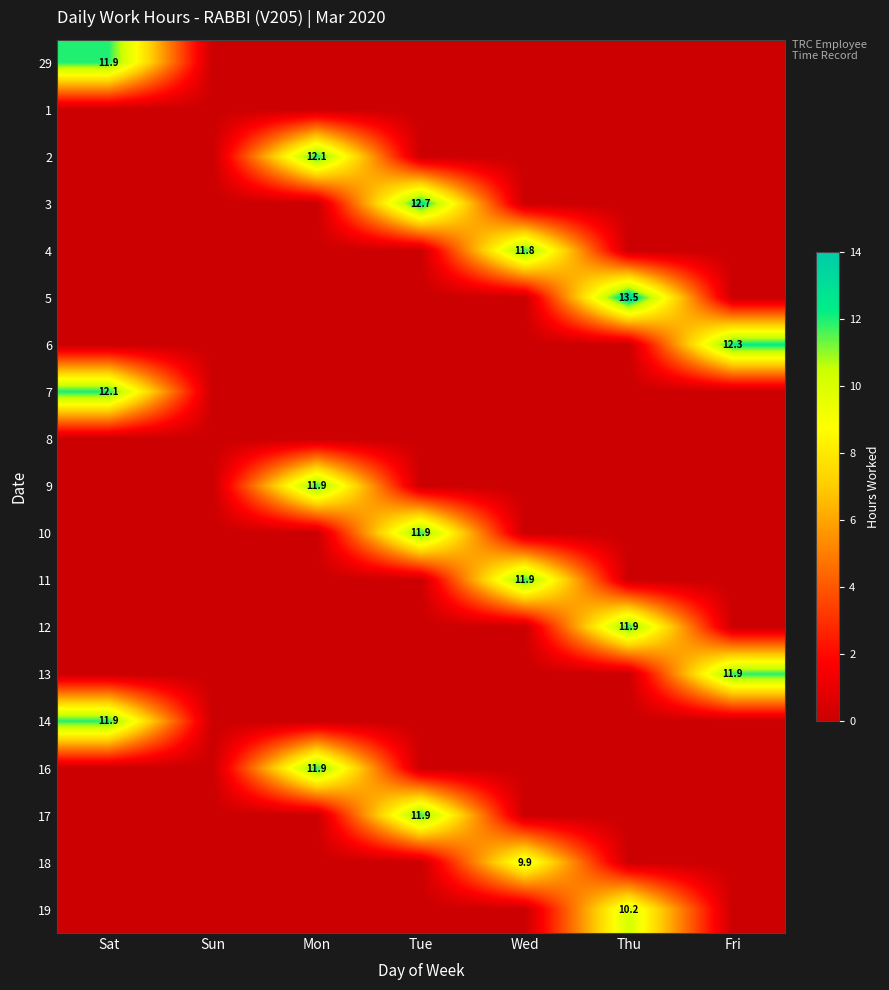

Is it true that 12 equals 16.6 at Thu?

False